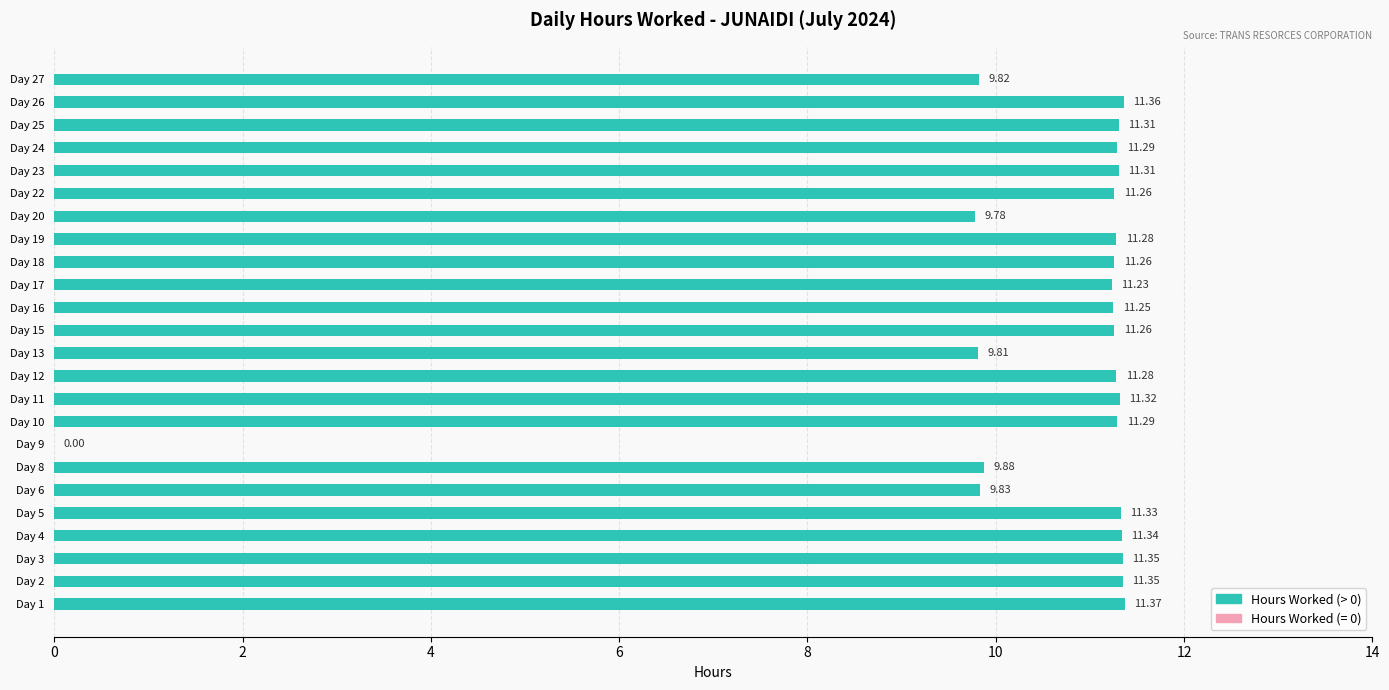

What is the sum of the values at Day 9 and Day 10?

11.3